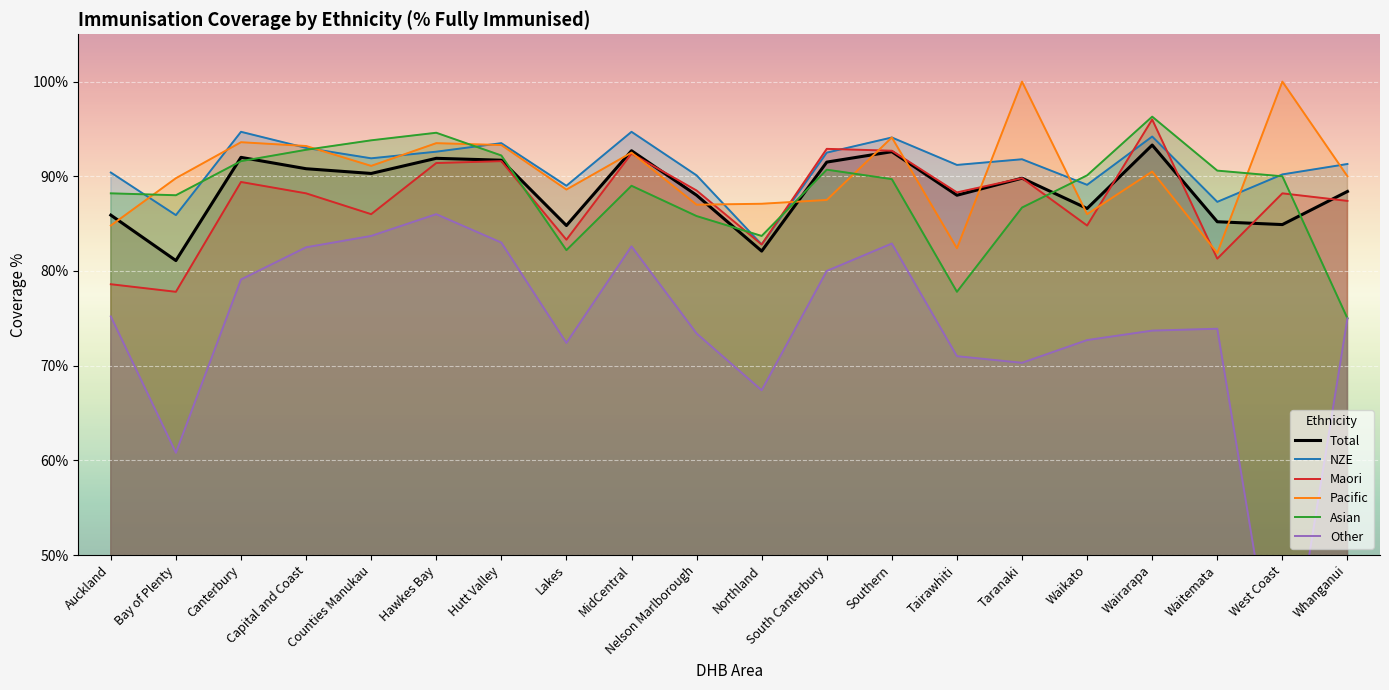

Which label corresponds to the largest value in the chart?

Taranaki